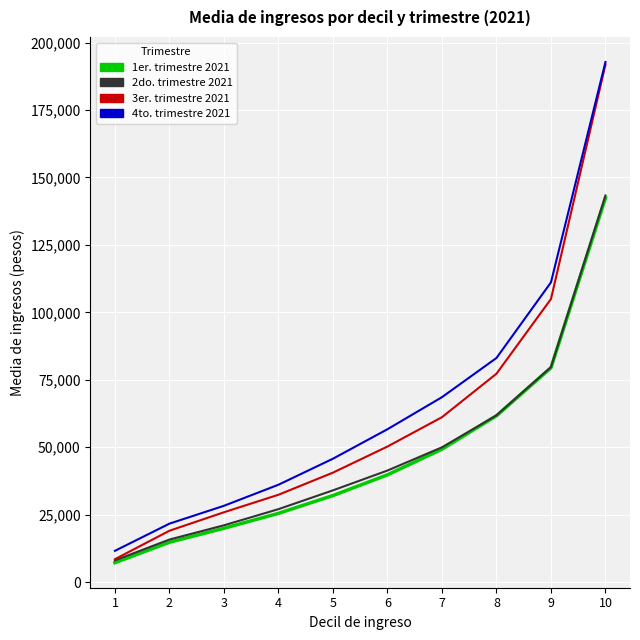

What is the greatest value displayed?

192823.2